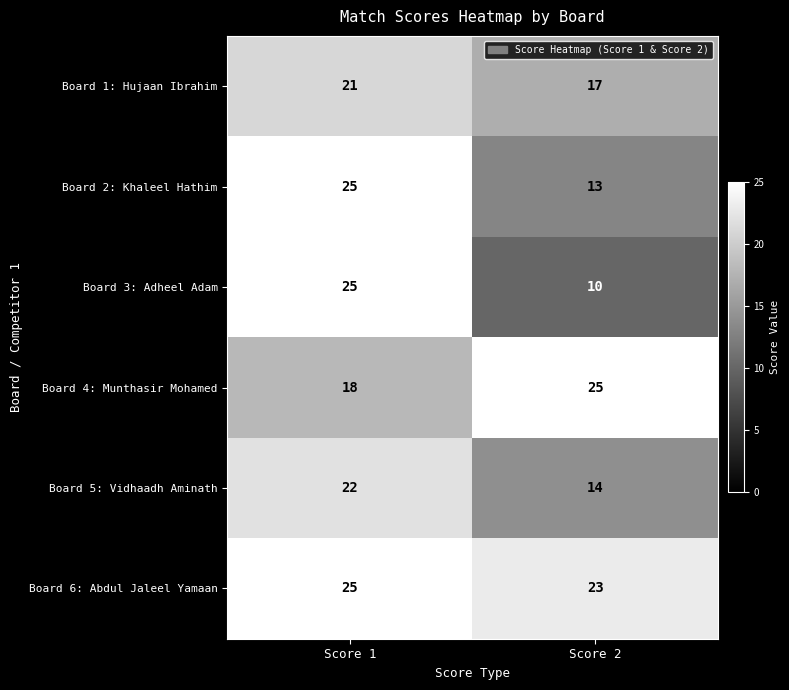

List the labels in order of Board 5: Vidhaadh Aminath value, largest first.

Score 1, Score 2